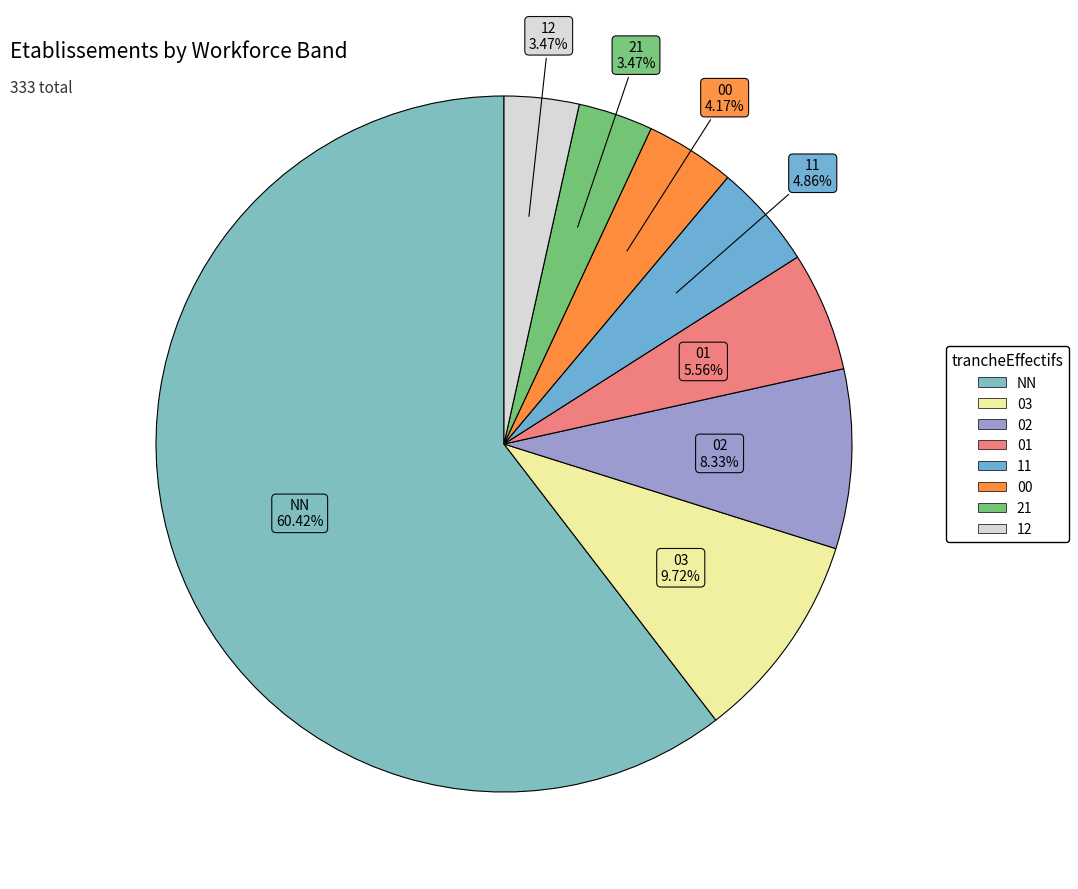

How many segments does this pie chart have?

8